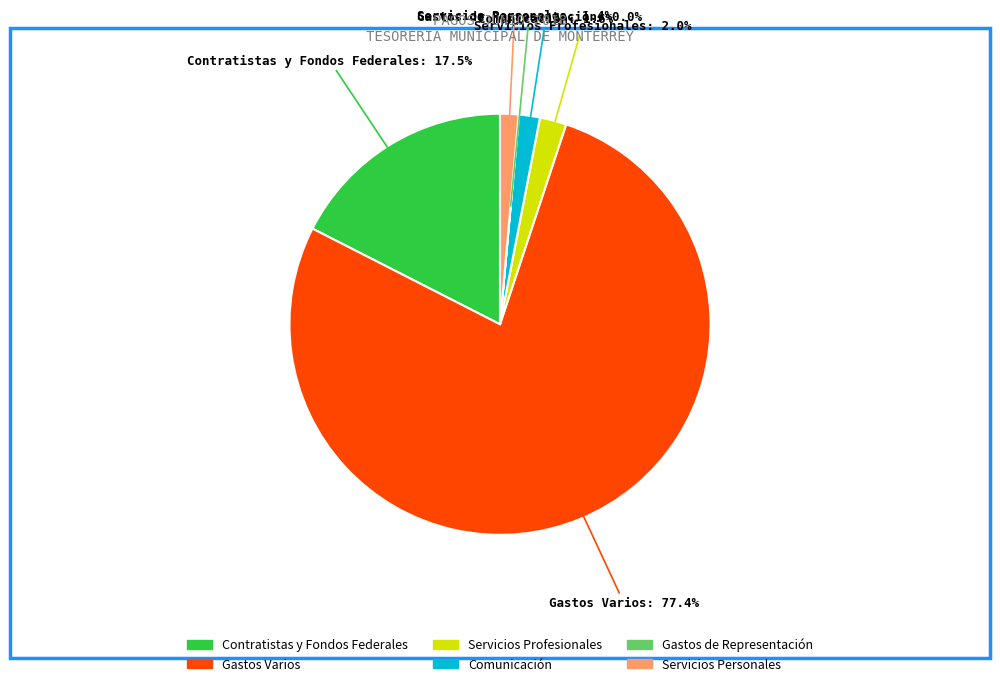

Does any single category account for the majority?

Yes